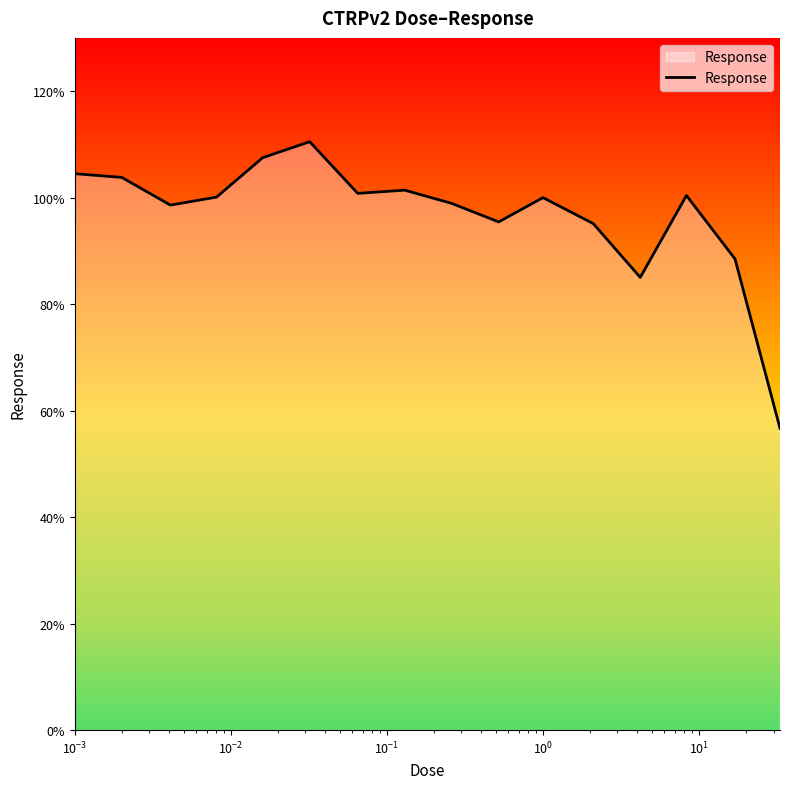

How many lines are shown in the chart?

1